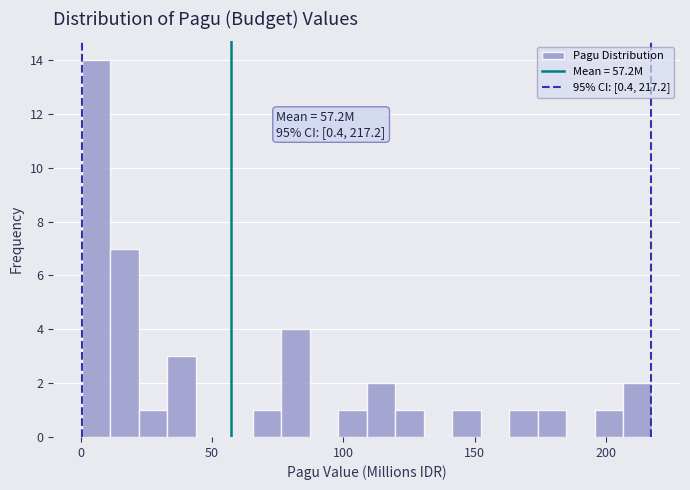

Around what value on the x-axis is the tallest bar? Give the approximate position of its centre, as read against the axis.

5